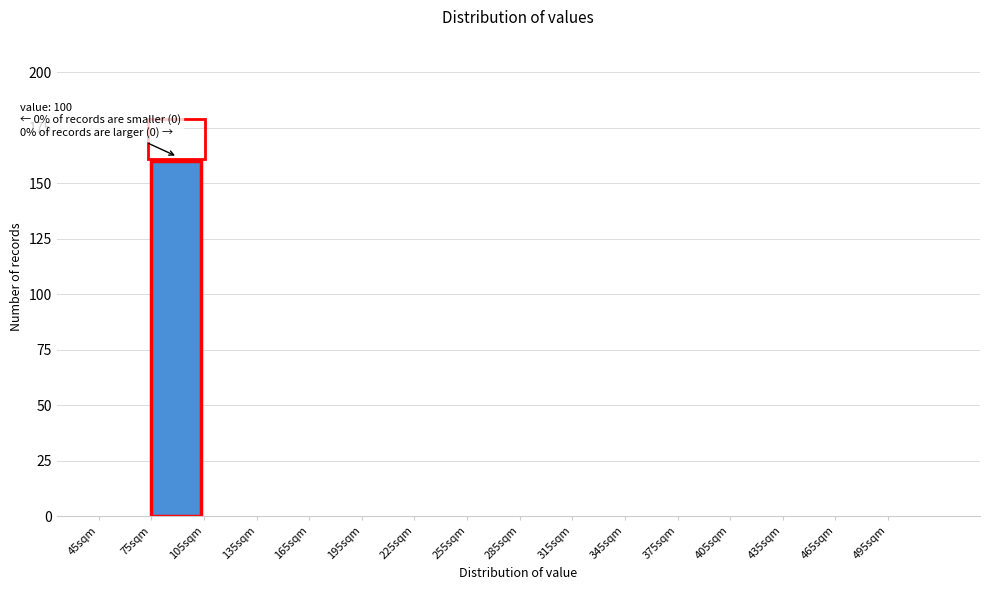

Which range on the x-axis has the tallest bar?

75 to 105